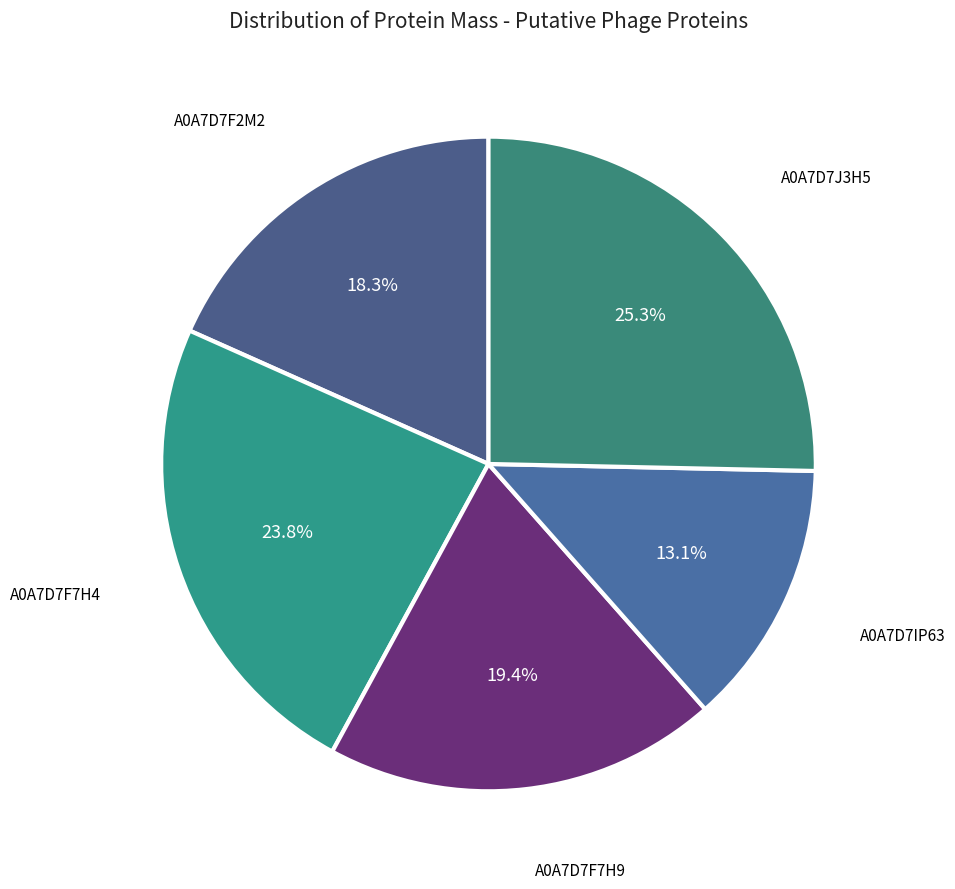

Is A0A7D7IP63 the majority of the pie?

No